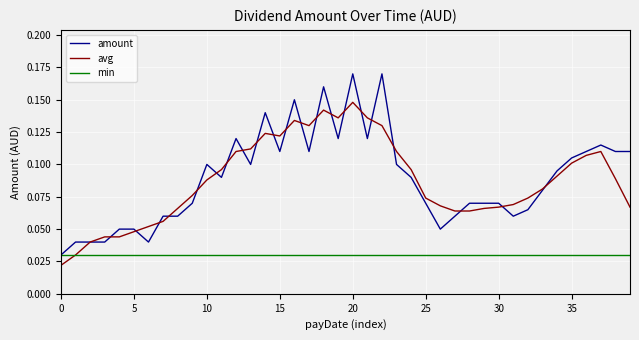

Does the chart display data point markers on the line(s)?

No